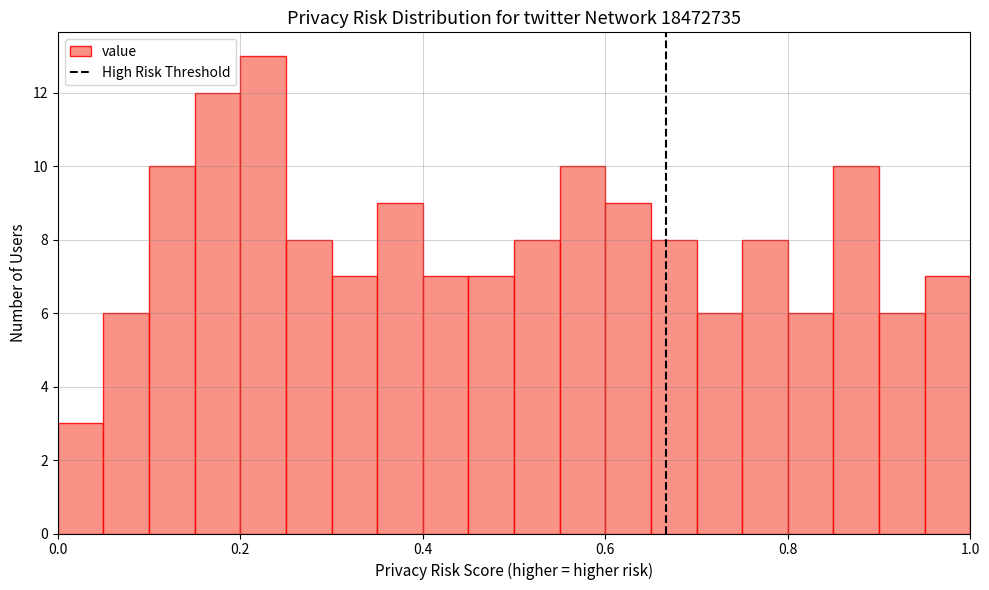

Read against the x-axis, roughly where is the centre of the tallest bar?

0.22